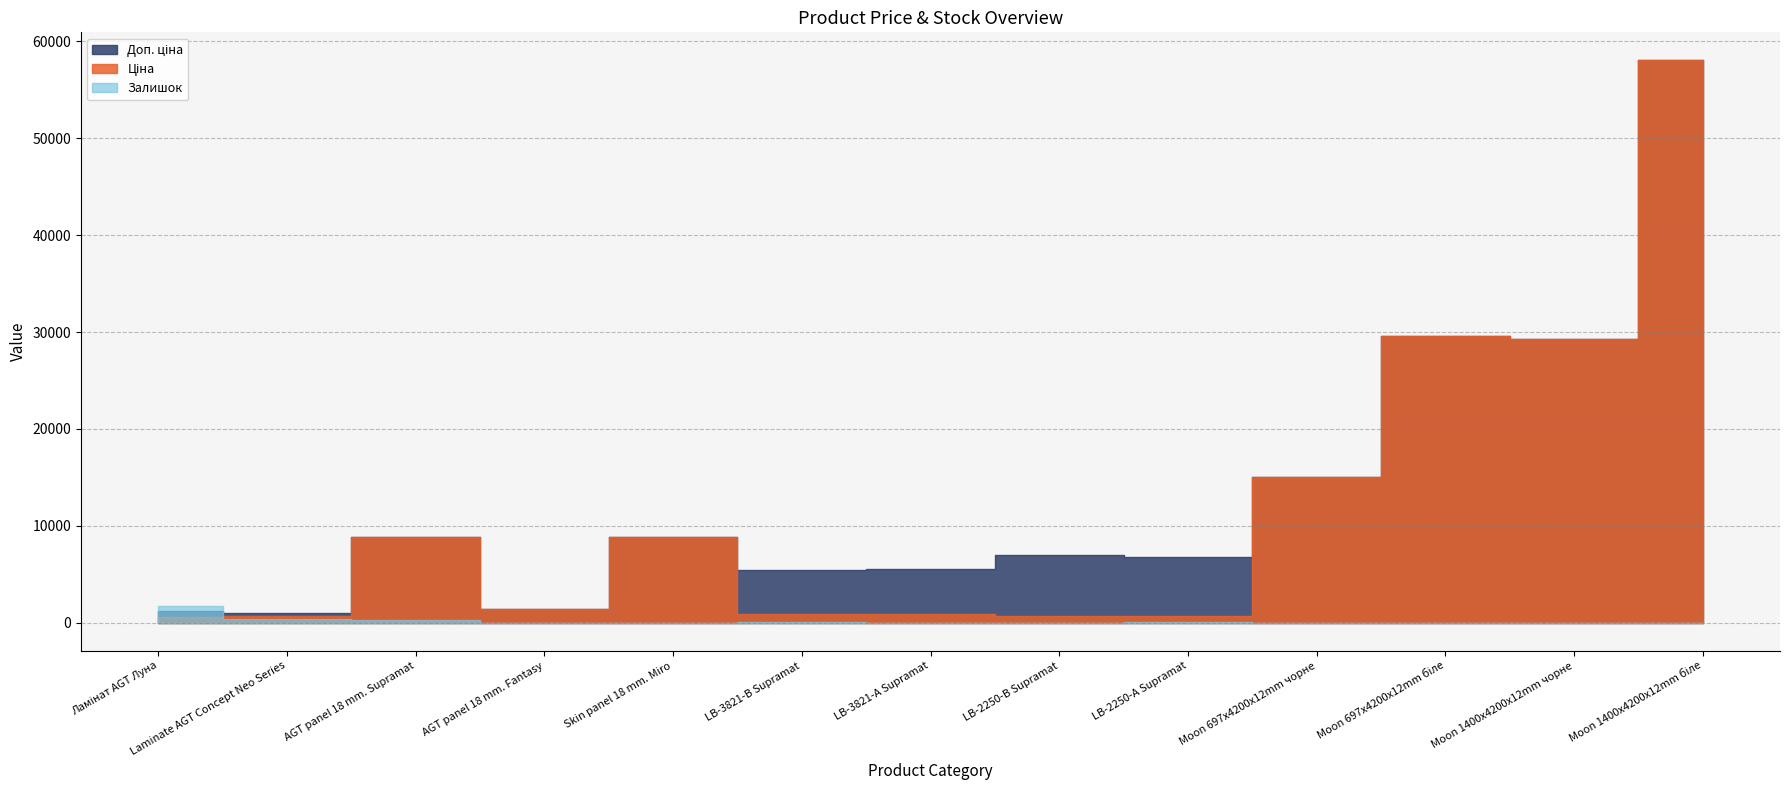

The value of Ціна at AGT panel 18 mm. Supramat is 3412.2. True or false?

False